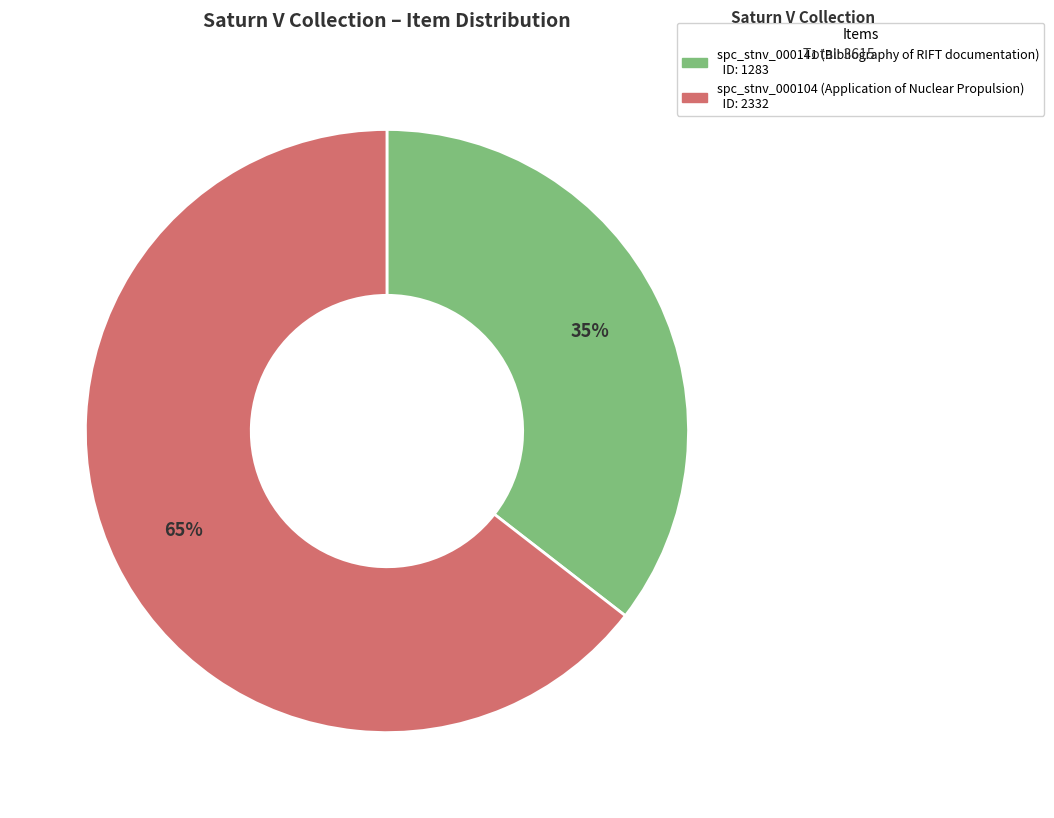

Between spc_stnv_000141 (Bibliography of RIFT documentation) and spc_stnv_000104 (Application of Nuclear Propulsion), which is larger?

spc_stnv_000104 (Application of Nuclear Propulsion)